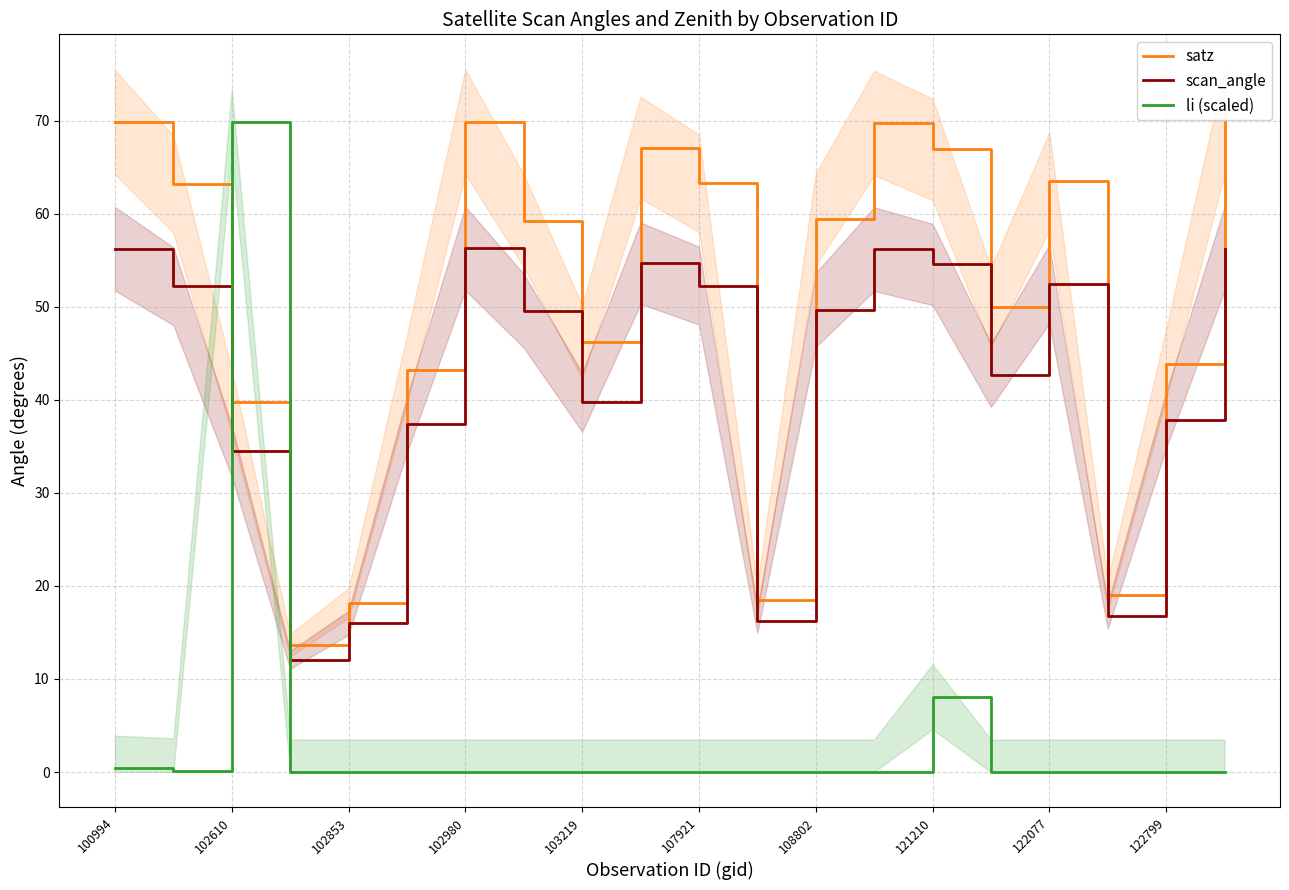

How many data points does each series have?

20